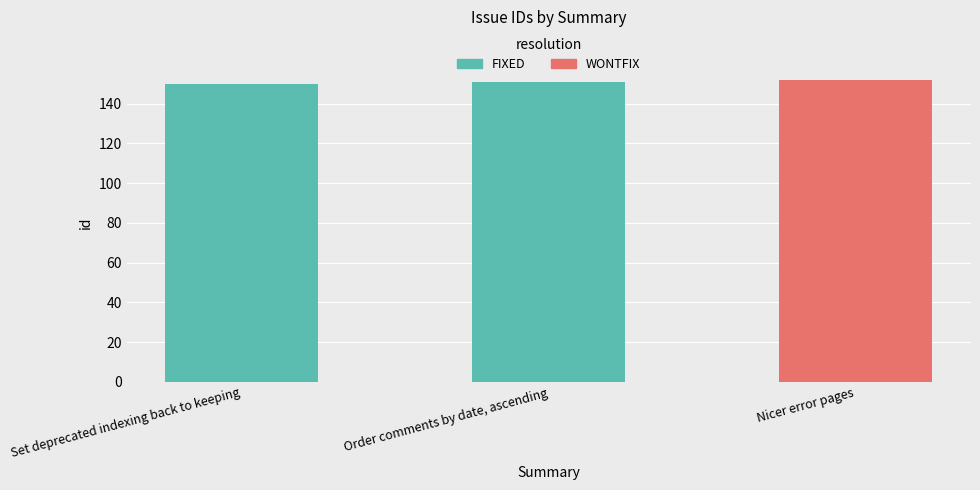

Does the chart contain any negative values?

No